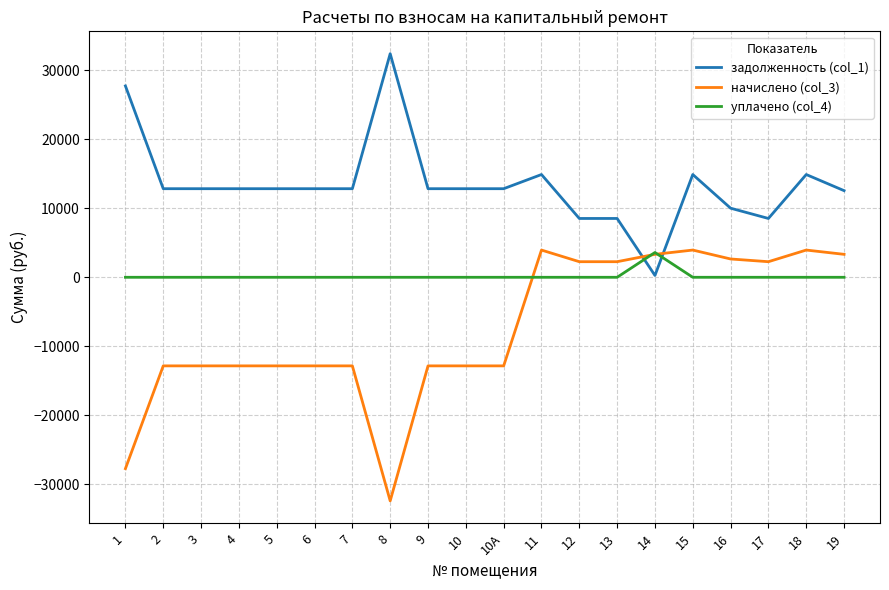

True or false: начислено (col_3) and задолженность (col_1) intersect in this chart.

True